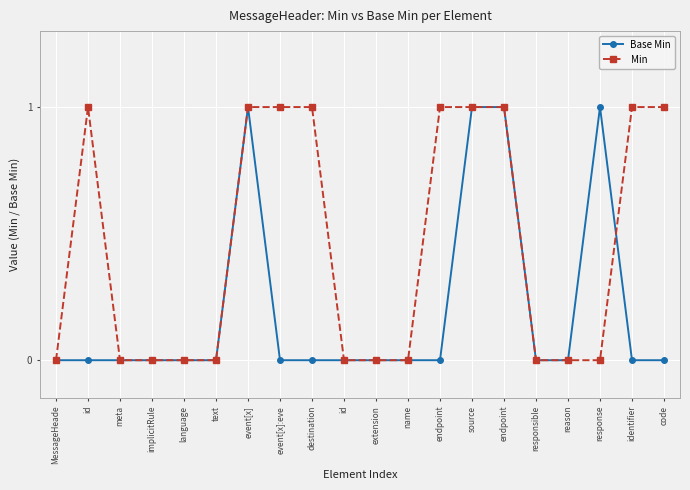

List the series in order of their overall mean, highest first.

Min, Base Min